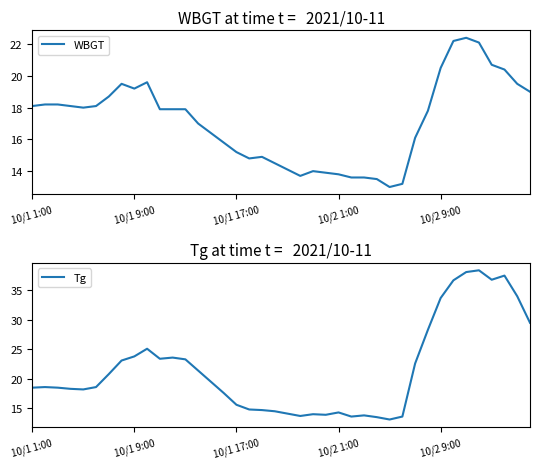

What position from the left is 19?

20